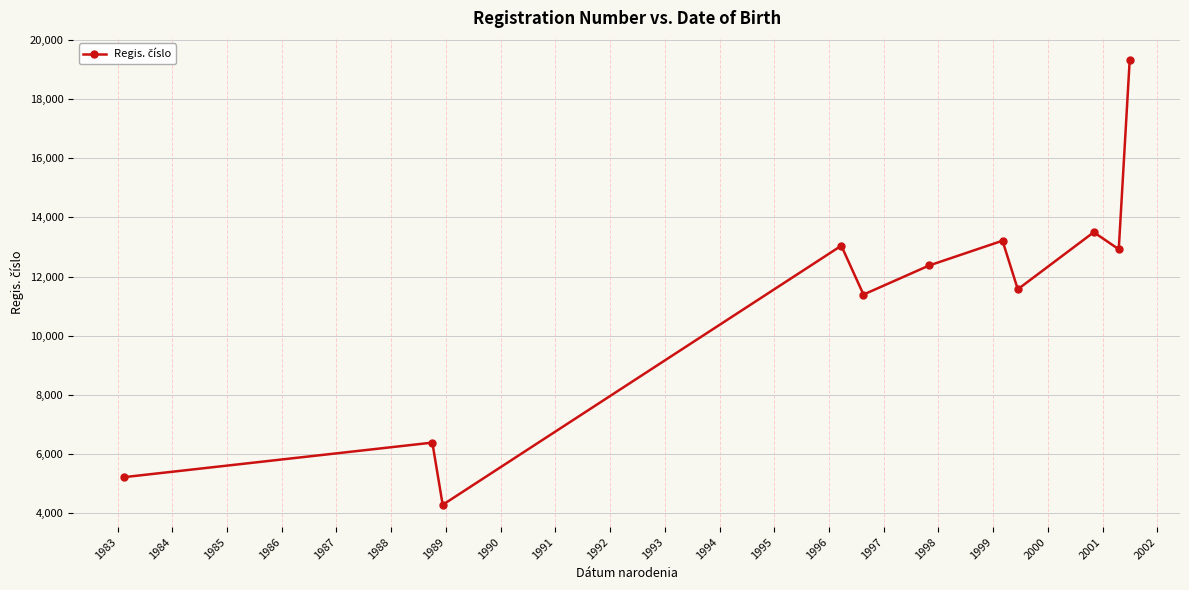

What is the difference between the maximum and minimum values?

15053